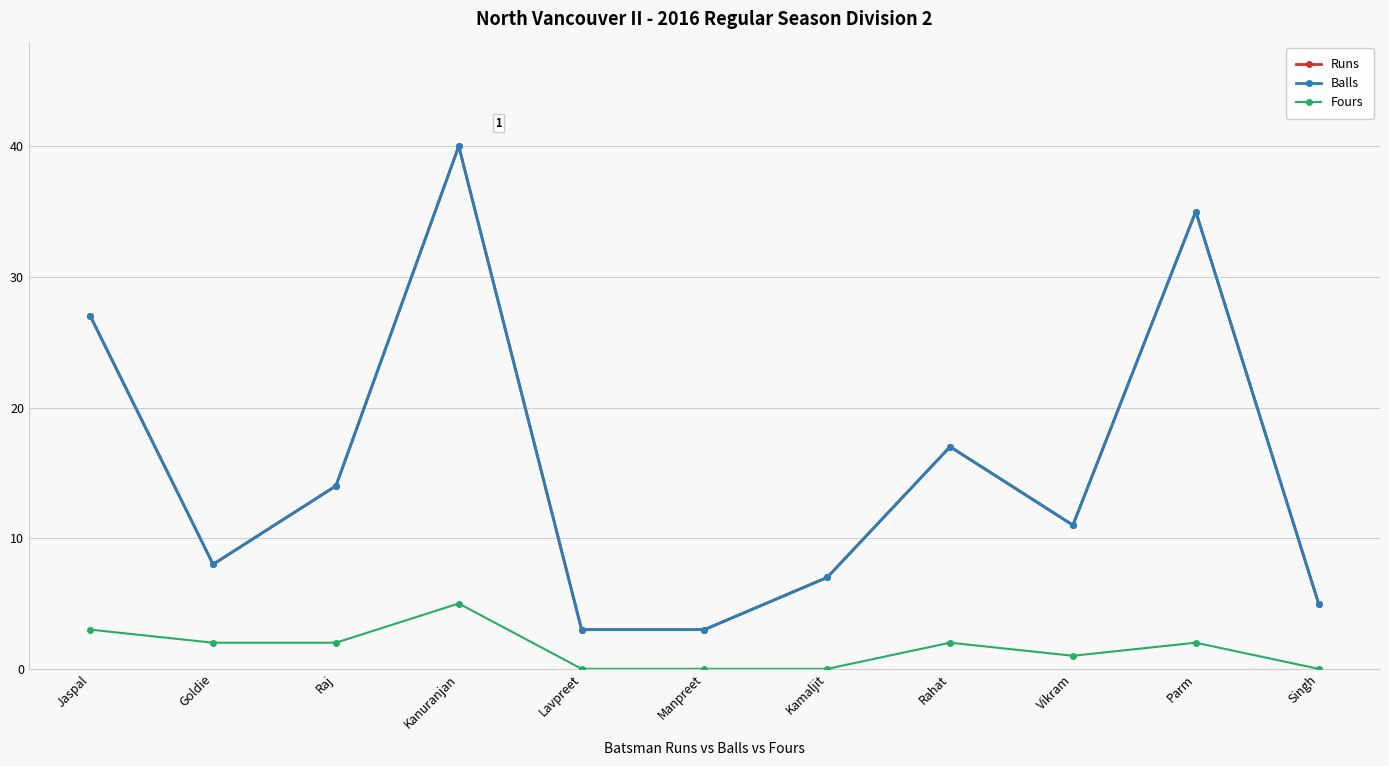

In Fours, how many points are higher than both neighbors (excluding endpoints)?

3